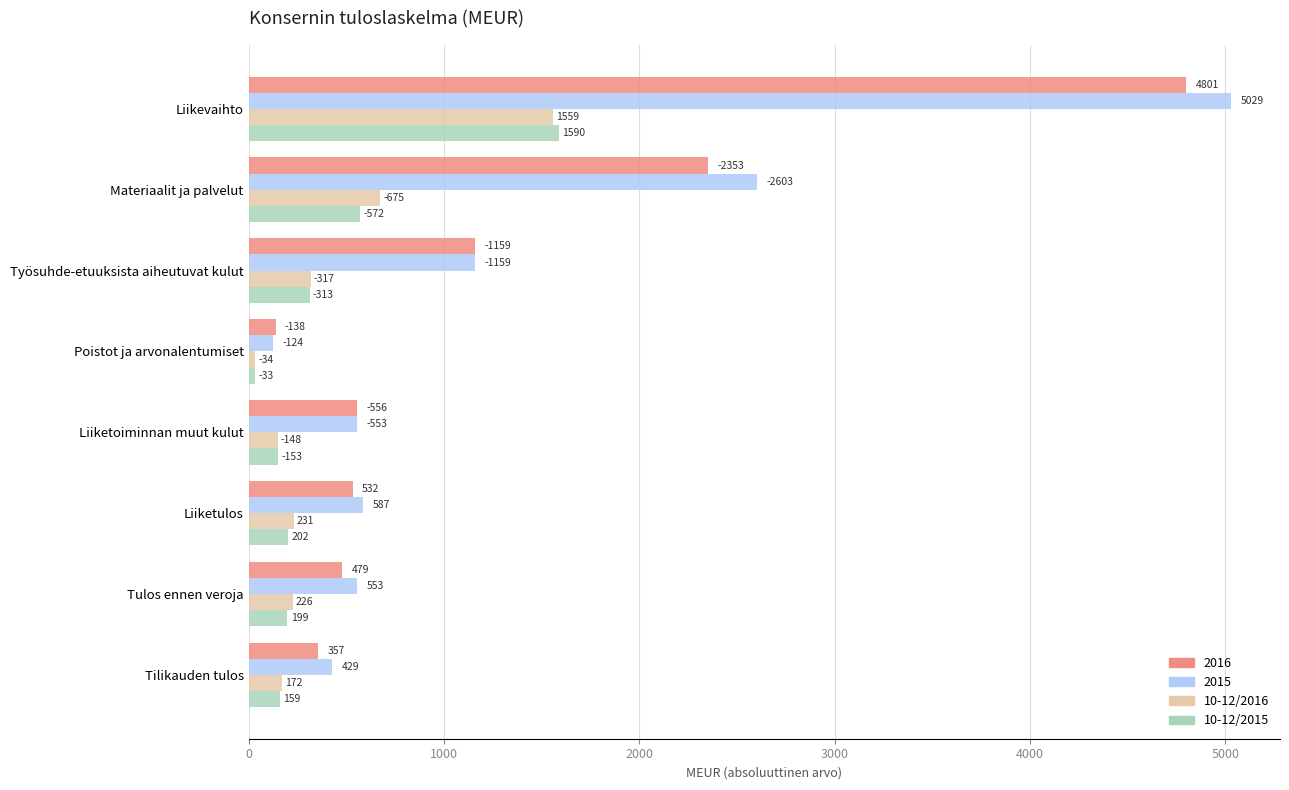

Which series has the largest range (max minus min)?

2015